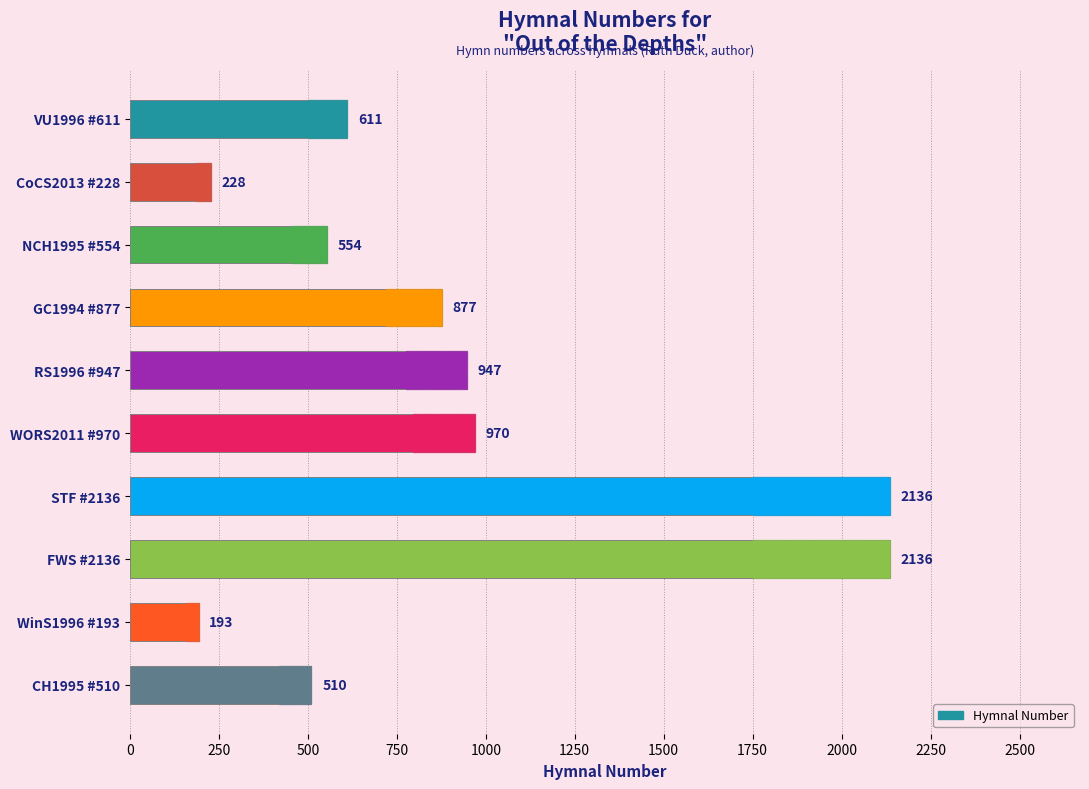

What is the greatest value displayed?

2136